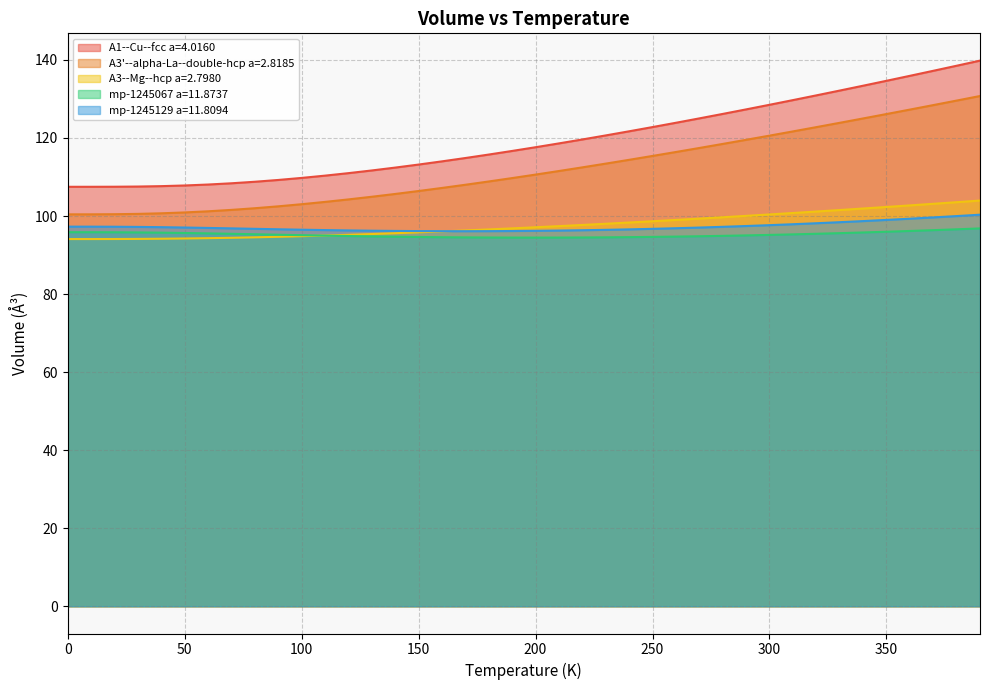

What is the difference between the maximum and second lowest values in the A3'--alpha-La--double-hcp a=2.8185 series?

30.3